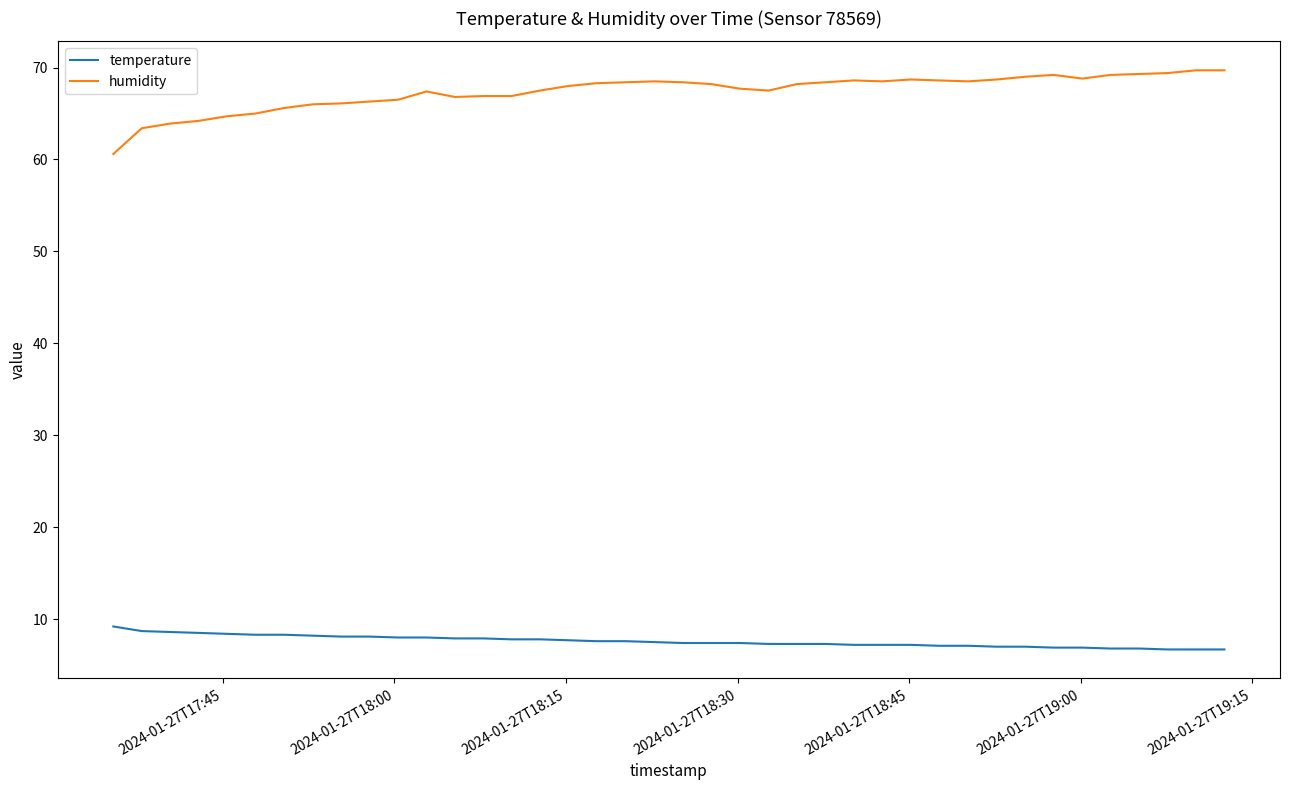

List the series in order of their peak value, highest first.

humidity, temperature